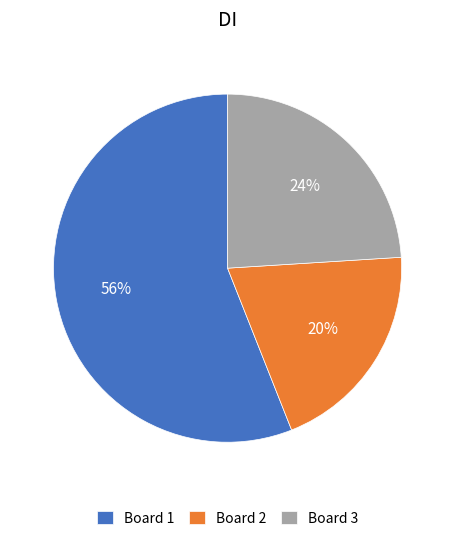

Which slice is the largest?

Board 1